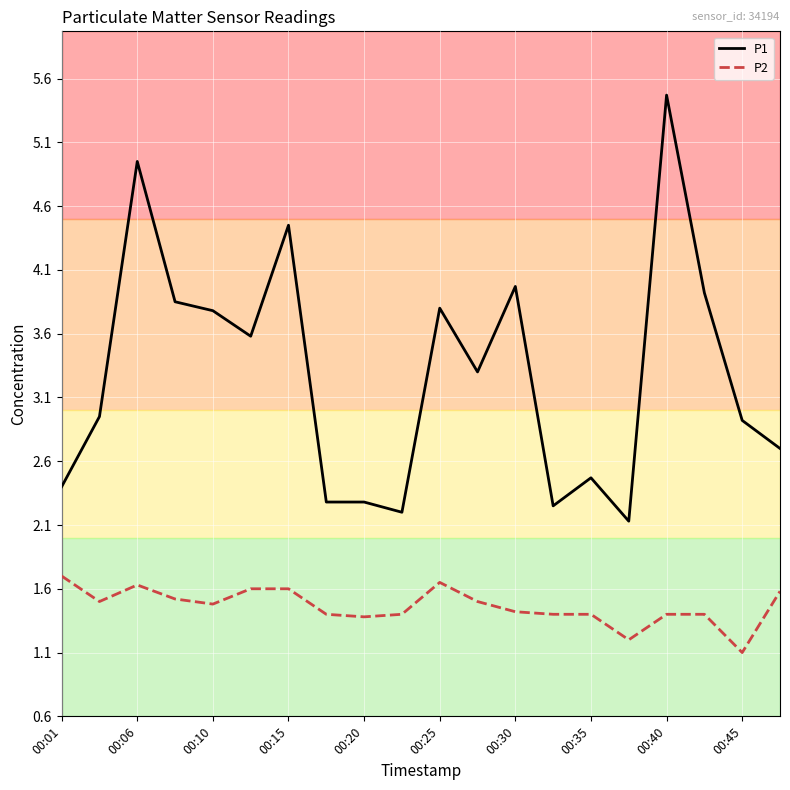

What is the smallest value displayed?

1.1